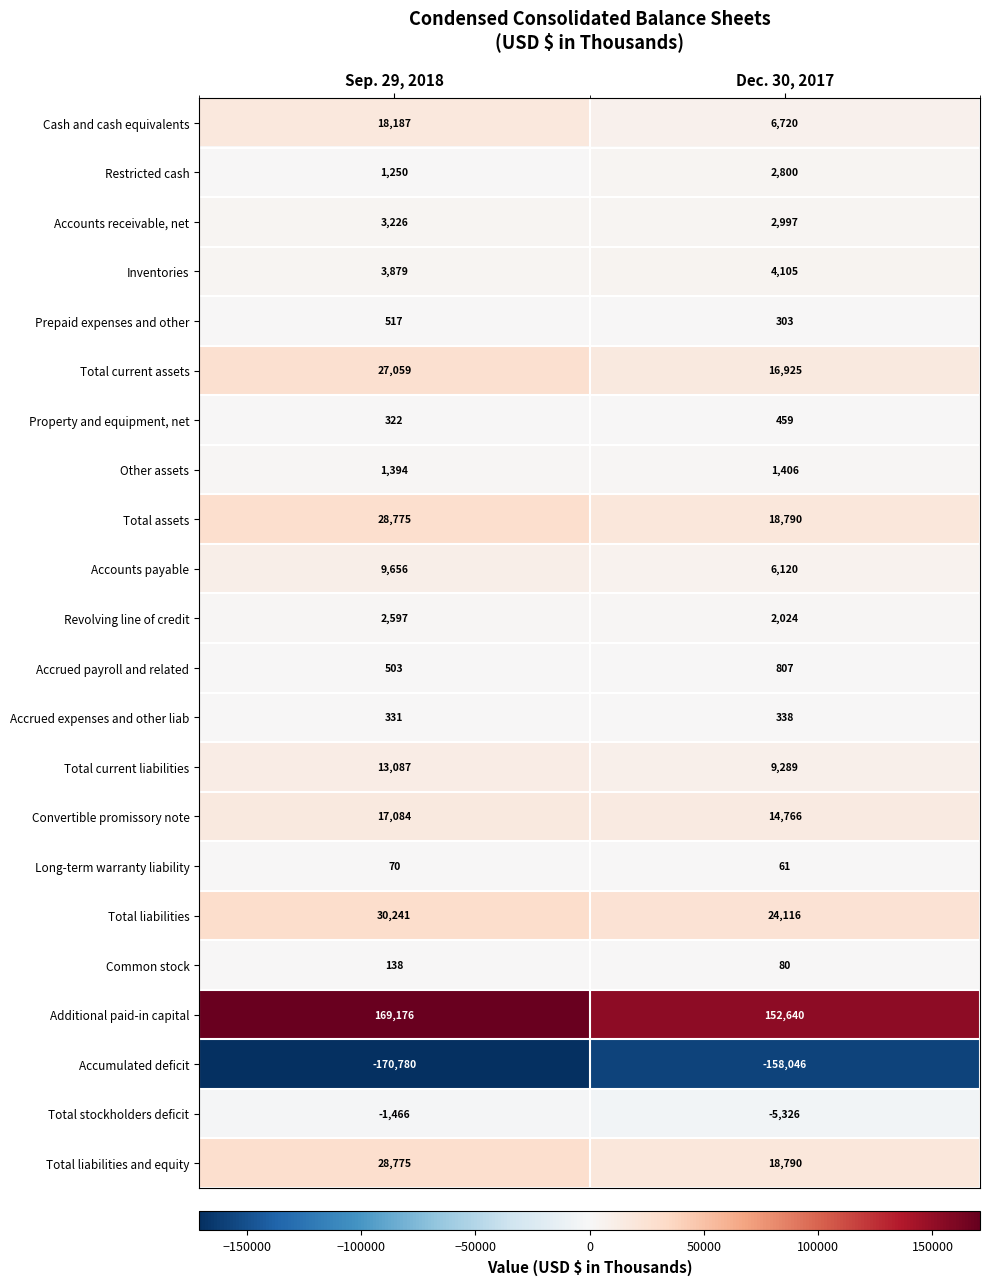

At which label does Additional paid-in capital reach its minimum?

Dec. 30, 2017